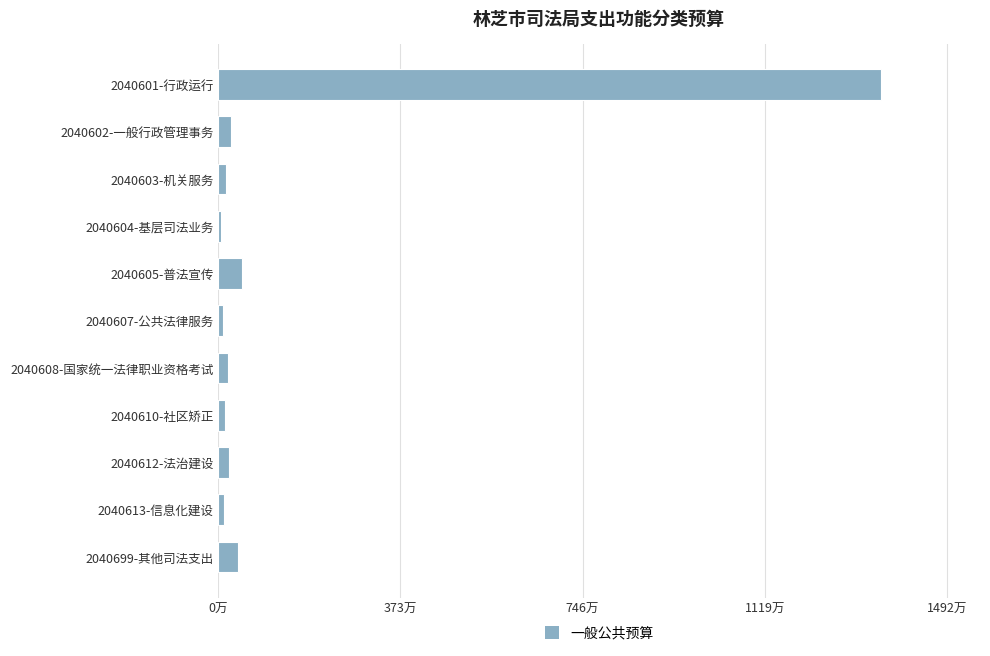

Which category has the highest value across all series?

2040601-行政运行